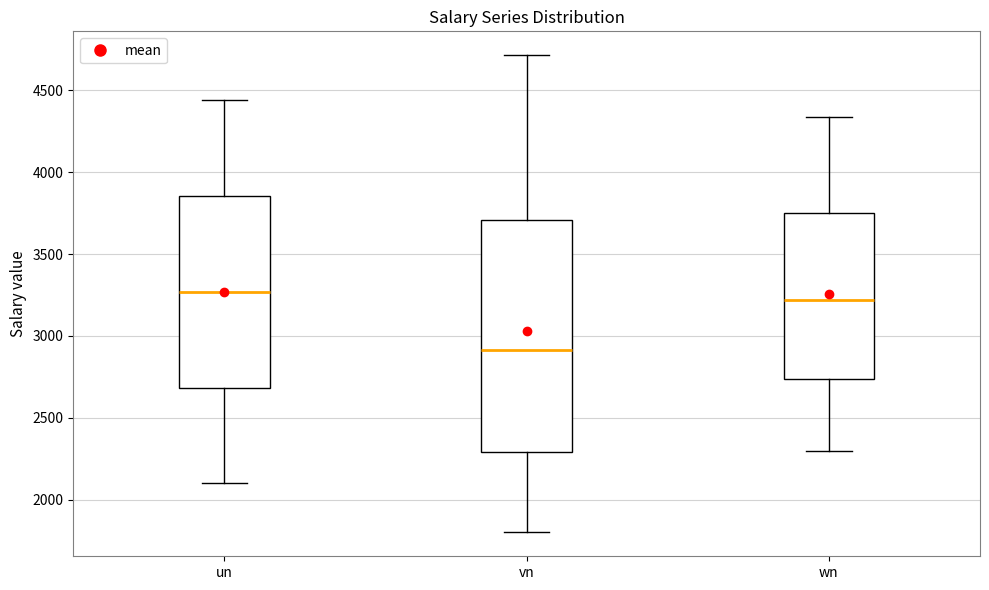

Where does the median line of the box for vn sit on the y-axis? The values are not printed on the chart, so give them approximately, as read against the axis.

2900